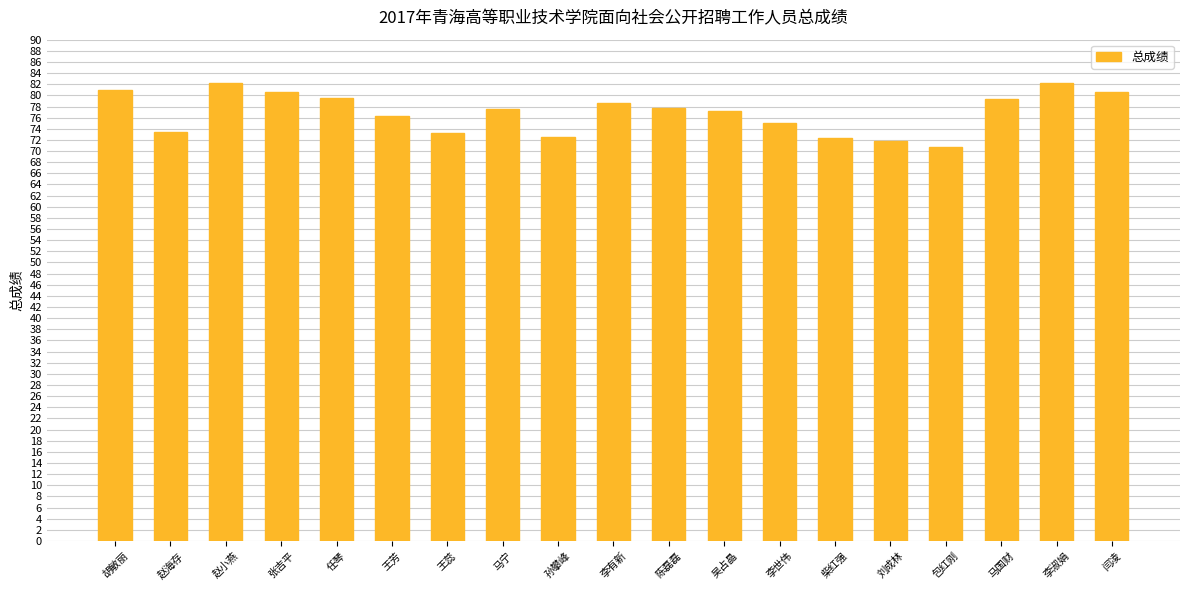

The value at 胡敏丽 is 81.0. True or false?

True